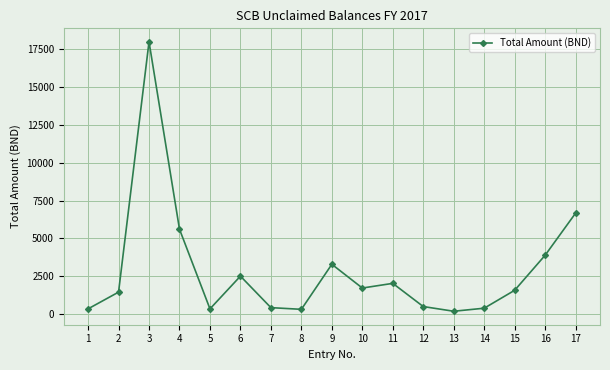

Does the chart have visible grid lines?

Yes